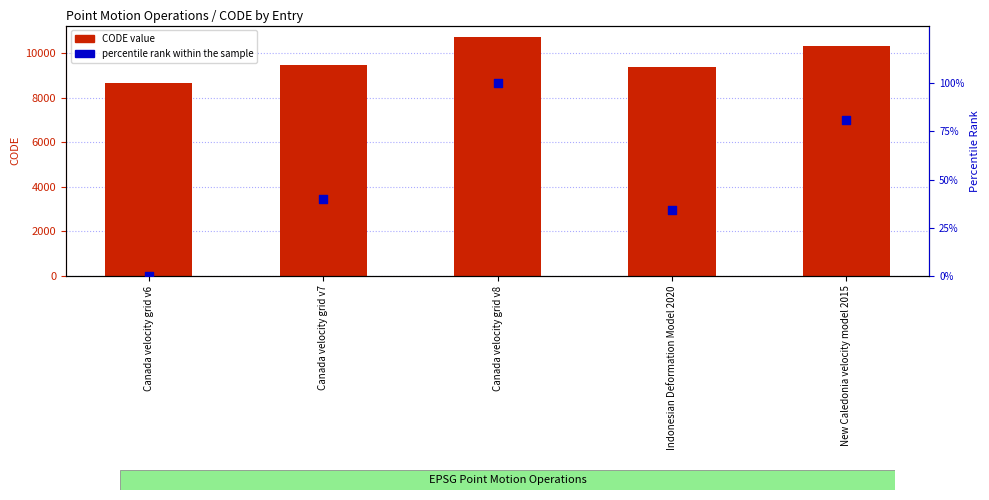

Is the value of percentile rank within the sample at Canada velocity grid v6 greater than the value of CODE (point motion operation) at Canada velocity grid v6?

No